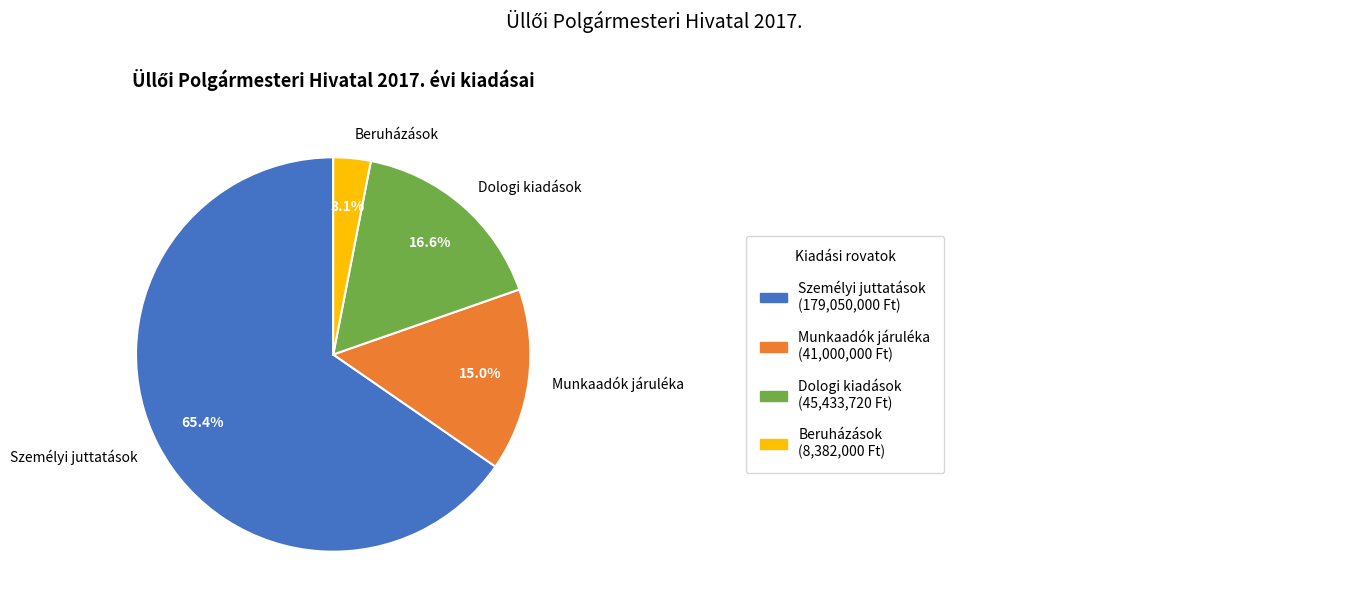

Approximately how many times larger is the value at Dologi kiadások compared to Beruházások?

5.4